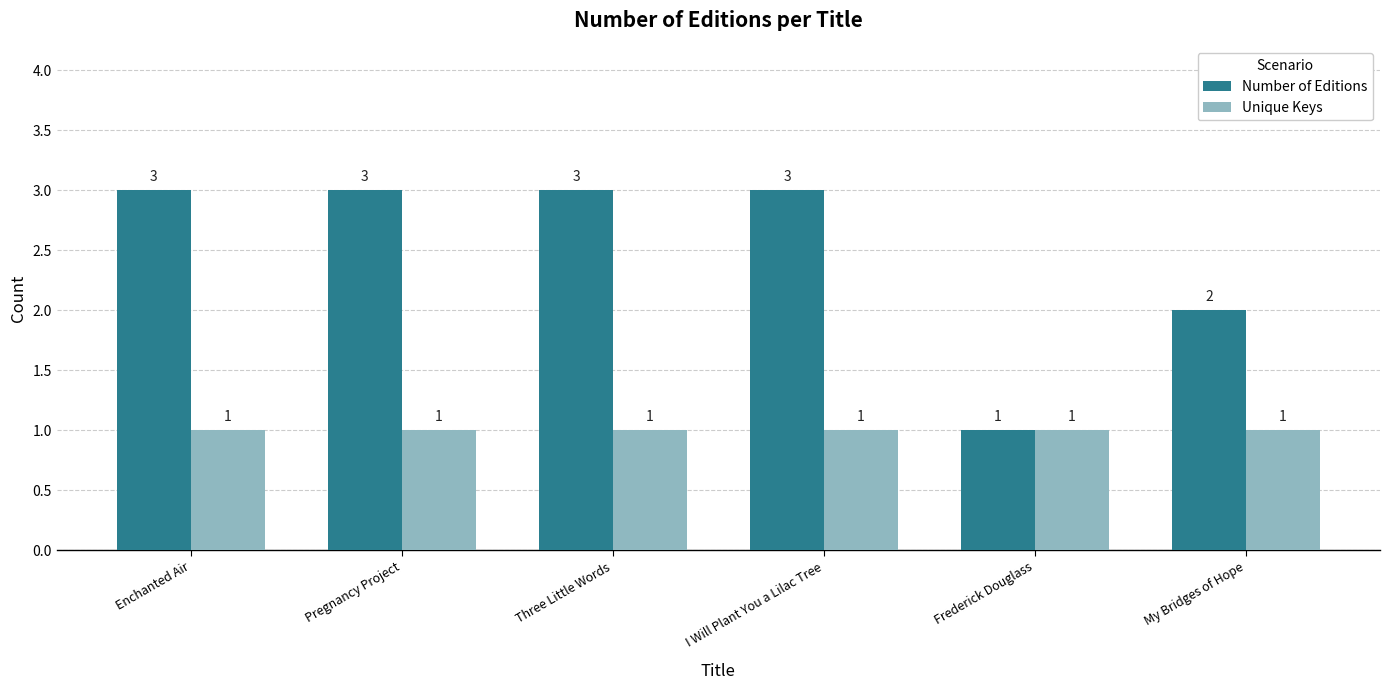

Where is Number of Editions nearest to the value 2?

My Bridges of Hope